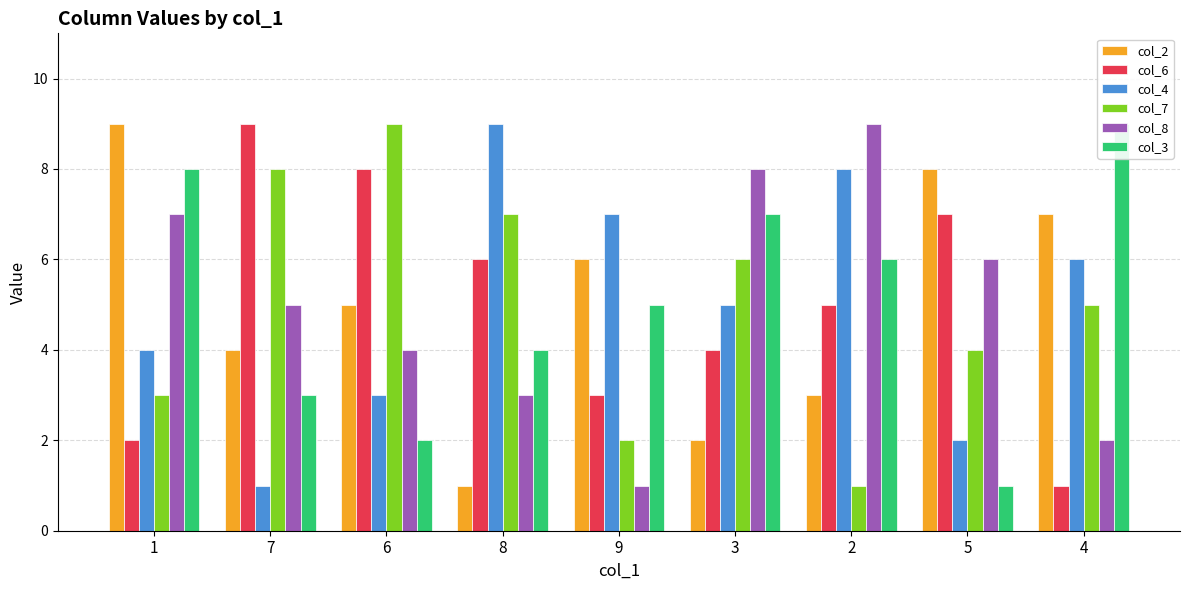

Which series changed the most between 1 and 9?

col_8